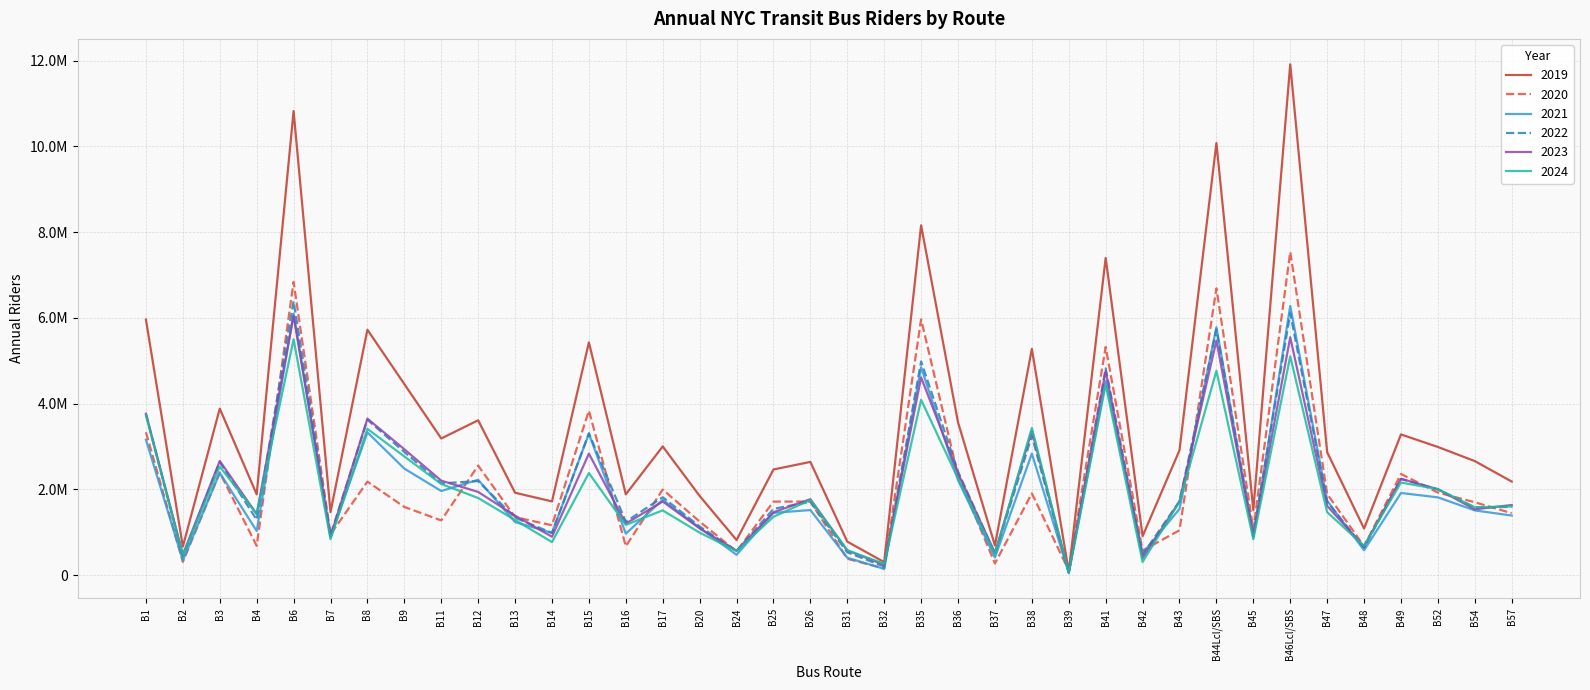

What position from the right is B26?

20